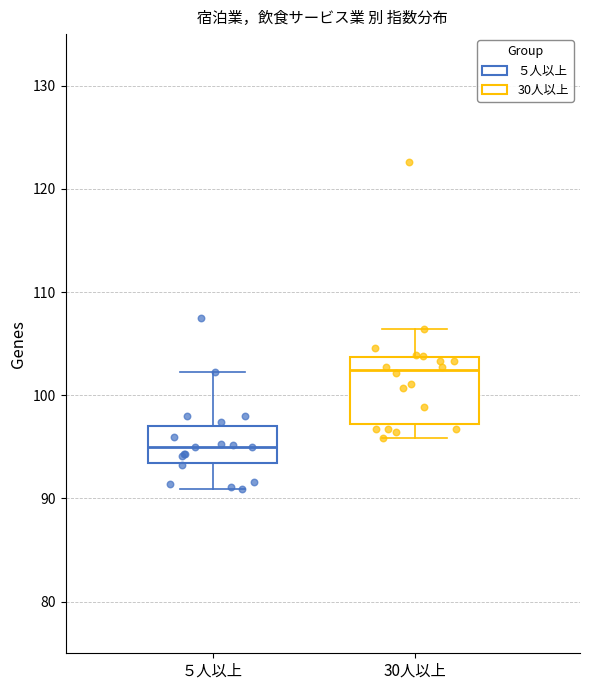

Where does the lower whisker of the box for ５人以上 end on the y-axis? The values are not printed on the chart, so give them approximately, as read against the axis.

91